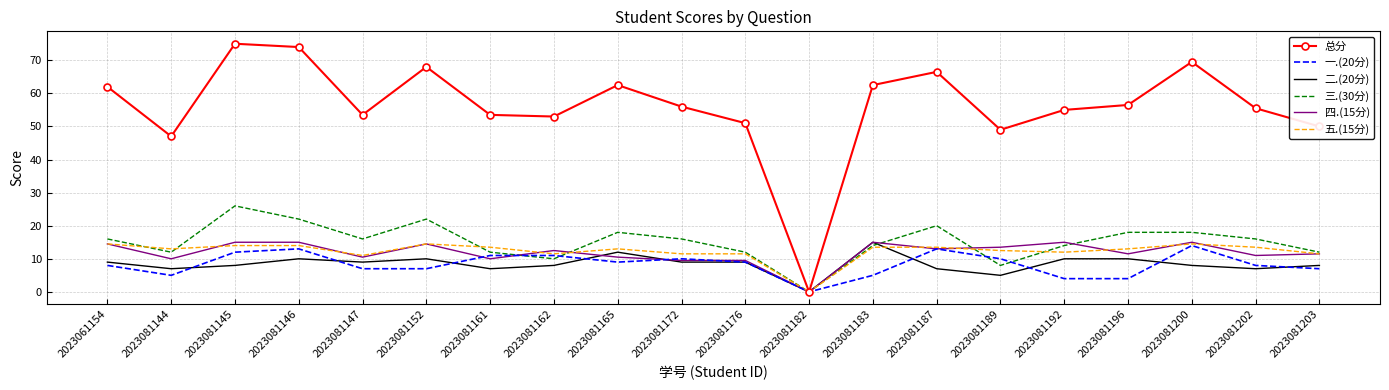

Which series has the largest range (max minus min)?

总分